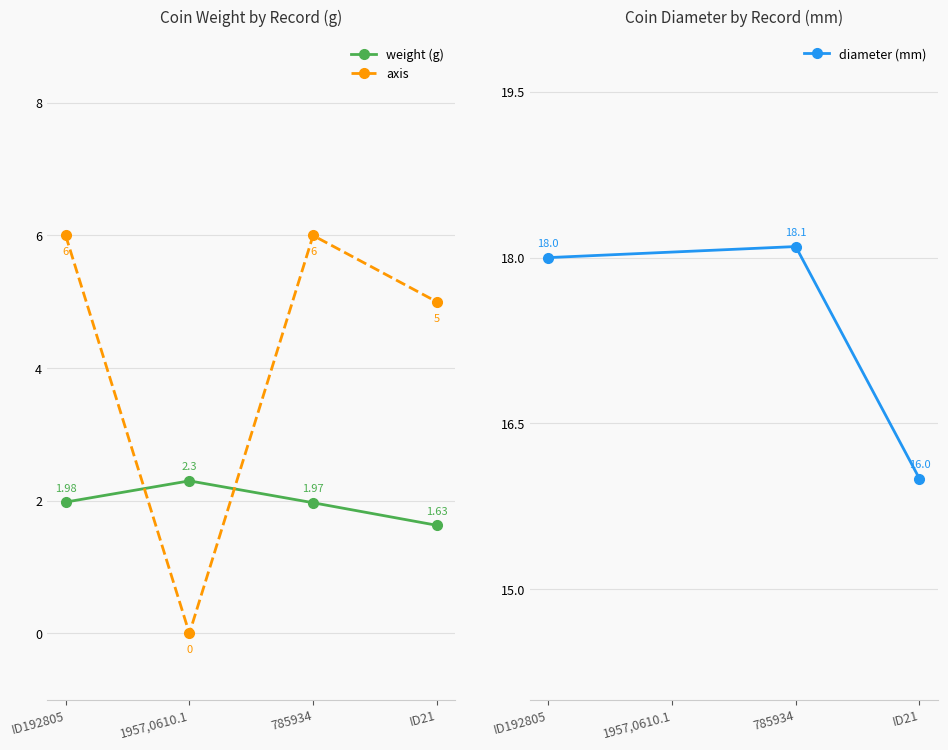

Count the number of categories in the chart.

4